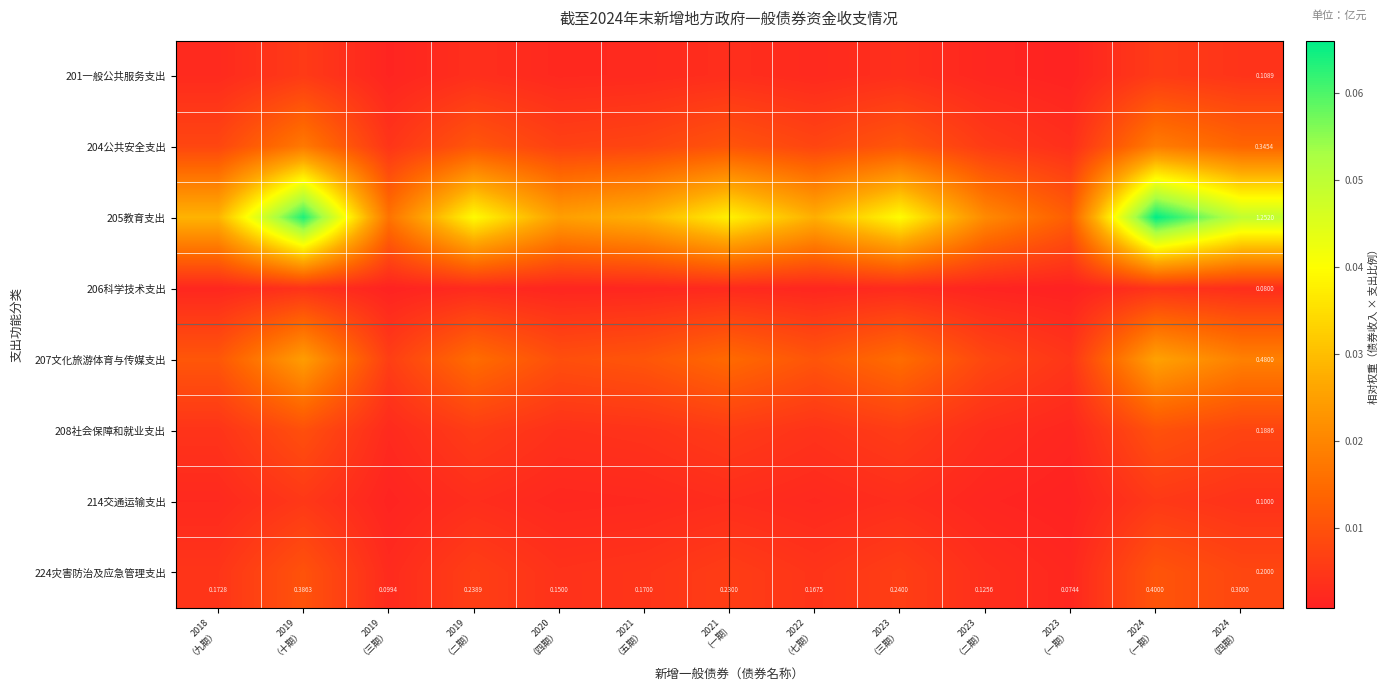

What is the total value across all series at 2019
（十期）?

0.1